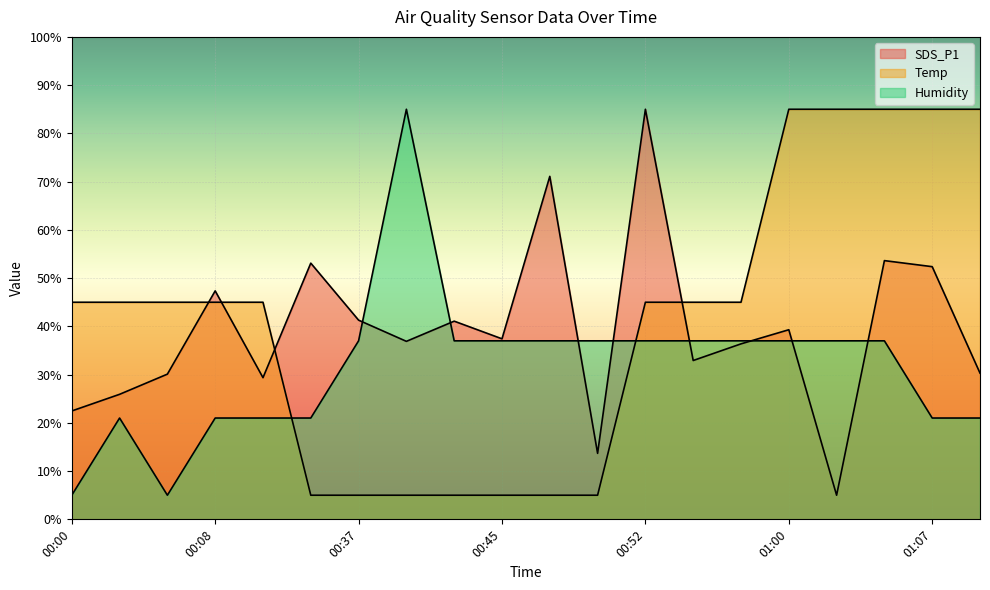

What is the maximum value shown in the chart?

85.0